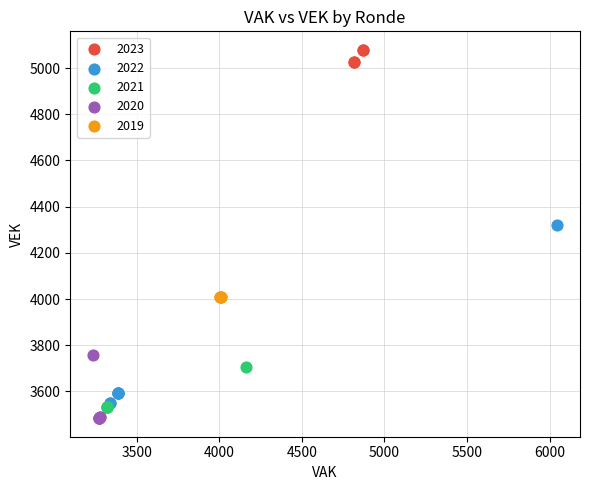

Which series has the largest Y range (max minus min)?

2022